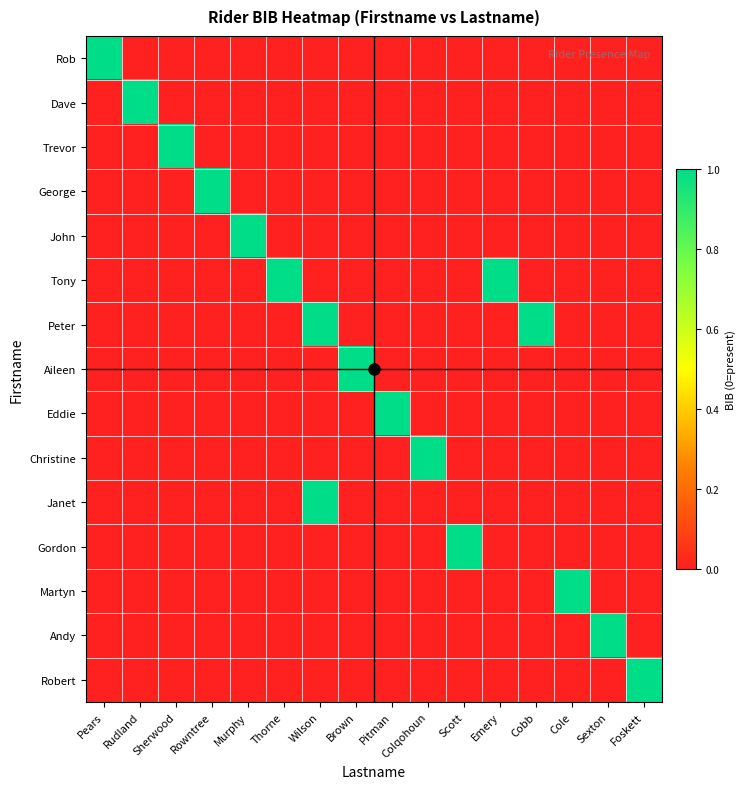

Reading right to left, what are all the values shown in this chart?

Rob: Foskett=0	Sexton=0	Cole=0	Cobb=0	Emery=0	Scott=0	Colqohoun=0	Pitman=0	Brown=0	Wilson=0	Thorne=0	Murphy=0	Rowntree=0	Sherwood=0	Rudland=0	Pears=1
Dave: Foskett=0	Sexton=0	Cole=0	Cobb=0	Emery=0	Scott=0	Colqohoun=0	Pitman=0	Brown=0	Wilson=0	Thorne=0	Murphy=0	Rowntree=0	Sherwood=0	Rudland=1	Pears=0
Trevor: Foskett=0	Sexton=0	Cole=0	Cobb=0	Emery=0	Scott=0	Colqohoun=0	Pitman=0	Brown=0	Wilson=0	Thorne=0	Murphy=0	Rowntree=0	Sherwood=1	Rudland=0	Pears=0
George: Foskett=0	Sexton=0	Cole=0	Cobb=0	Emery=0	Scott=0	Colqohoun=0	Pitman=0	Brown=0	Wilson=0	Thorne=0	Murphy=0	Rowntree=1	Sherwood=0	Rudland=0	Pears=0
John: Foskett=0	Sexton=0	Cole=0	Cobb=0	Emery=0	Scott=0	Colqohoun=0	Pitman=0	Brown=0	Wilson=0	Thorne=0	Murphy=1	Rowntree=0	Sherwood=0	Rudland=0	Pears=0
Tony: Foskett=0	Sexton=0	Cole=0	Cobb=0	Emery=1	Scott=0	Colqohoun=0	Pitman=0	Brown=0	Wilson=0	Thorne=1	Murphy=0	Rowntree=0	Sherwood=0	Rudland=0	Pears=0
Peter: Foskett=0	Sexton=0	Cole=0	Cobb=1	Emery=0	Scott=0	Colqohoun=0	Pitman=0	Brown=0	Wilson=1	Thorne=0	Murphy=0	Rowntree=0	Sherwood=0	Rudland=0	Pears=0
Aileen: Foskett=0	Sexton=0	Cole=0	Cobb=0	Emery=0	Scott=0	Colqohoun=0	Pitman=0	Brown=1	Wilson=0	Thorne=0	Murphy=0	Rowntree=0	Sherwood=0	Rudland=0	Pears=0
Eddie: Foskett=0	Sexton=0	Cole=0	Cobb=0	Emery=0	Scott=0	Colqohoun=0	Pitman=1	Brown=0	Wilson=0	Thorne=0	Murphy=0	Rowntree=0	Sherwood=0	Rudland=0	Pears=0
Christine: Foskett=0	Sexton=0	Cole=0	Cobb=0	Emery=0	Scott=0	Colqohoun=1	Pitman=0	Brown=0	Wilson=0	Thorne=0	Murphy=0	Rowntree=0	Sherwood=0	Rudland=0	Pears=0
Janet: Foskett=0	Sexton=0	Cole=0	Cobb=0	Emery=0	Scott=0	Colqohoun=0	Pitman=0	Brown=0	Wilson=1	Thorne=0	Murphy=0	Rowntree=0	Sherwood=0	Rudland=0	Pears=0
Gordon: Foskett=0	Sexton=0	Cole=0	Cobb=0	Emery=0	Scott=1	Colqohoun=0	Pitman=0	Brown=0	Wilson=0	Thorne=0	Murphy=0	Rowntree=0	Sherwood=0	Rudland=0	Pears=0
Martyn: Foskett=0	Sexton=0	Cole=1	Cobb=0	Emery=0	Scott=0	Colqohoun=0	Pitman=0	Brown=0	Wilson=0	Thorne=0	Murphy=0	Rowntree=0	Sherwood=0	Rudland=0	Pears=0
Andy: Foskett=0	Sexton=1	Cole=0	Cobb=0	Emery=0	Scott=0	Colqohoun=0	Pitman=0	Brown=0	Wilson=0	Thorne=0	Murphy=0	Rowntree=0	Sherwood=0	Rudland=0	Pears=0
Robert: Foskett=1	Sexton=0	Cole=0	Cobb=0	Emery=0	Scott=0	Colqohoun=0	Pitman=0	Brown=0	Wilson=0	Thorne=0	Murphy=0	Rowntree=0	Sherwood=0	Rudland=0	Pears=0